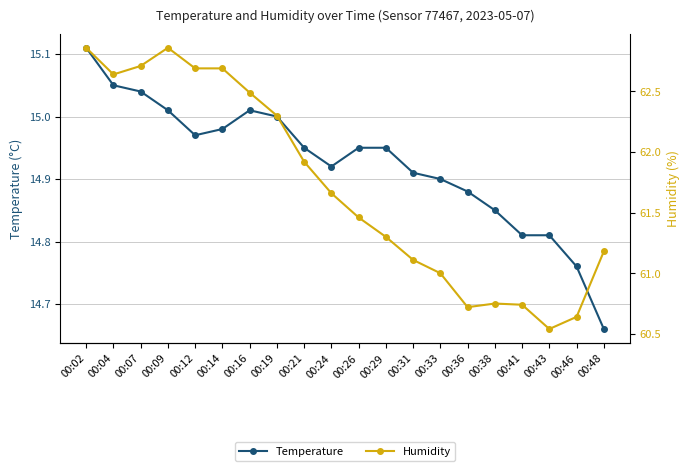

At how many categories does at least one series exceed 35?

20